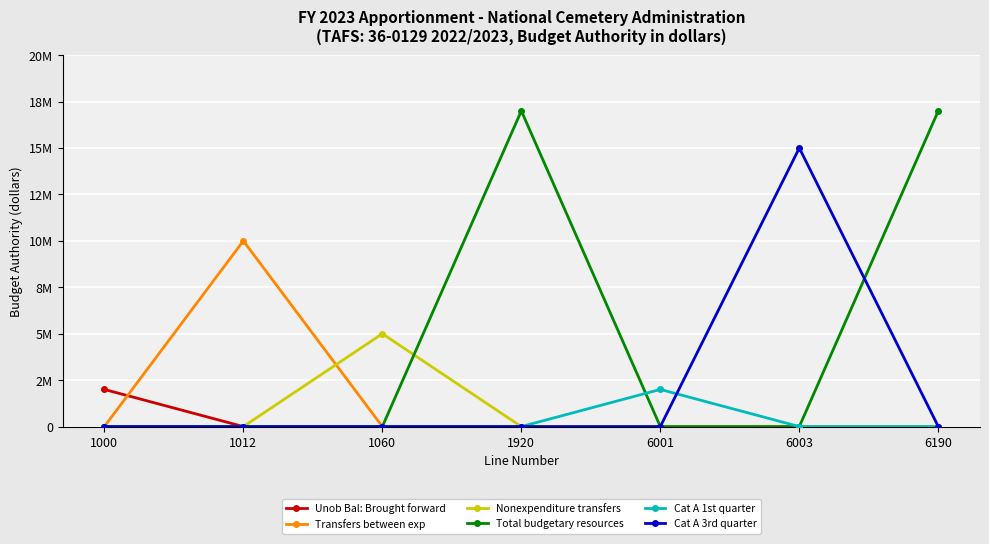

What are all the series names shown in the legend?

Unob Bal: Brought forward, Transfers between exp, Nonexpenditure transfers, Total budgetary resources, Cat A 1st quarter, Cat A 3rd quarter